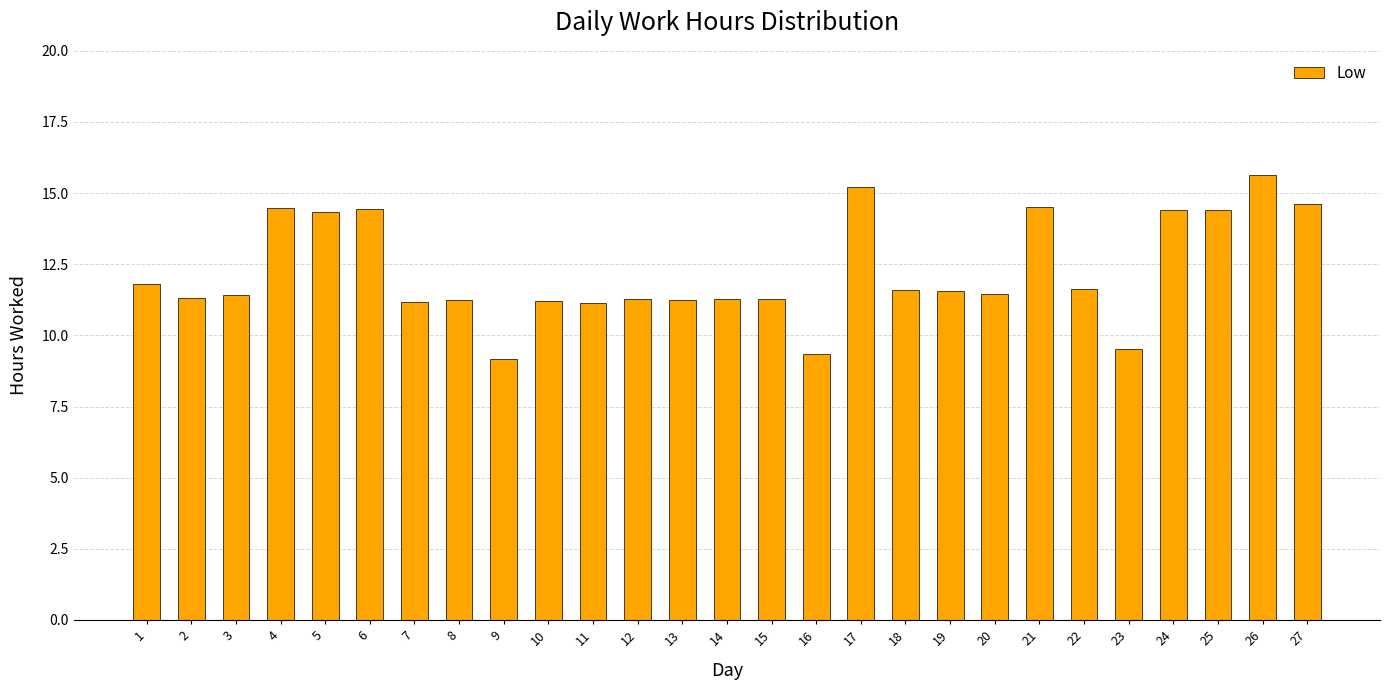

Is it true that the value at 18 is 11.6?

True